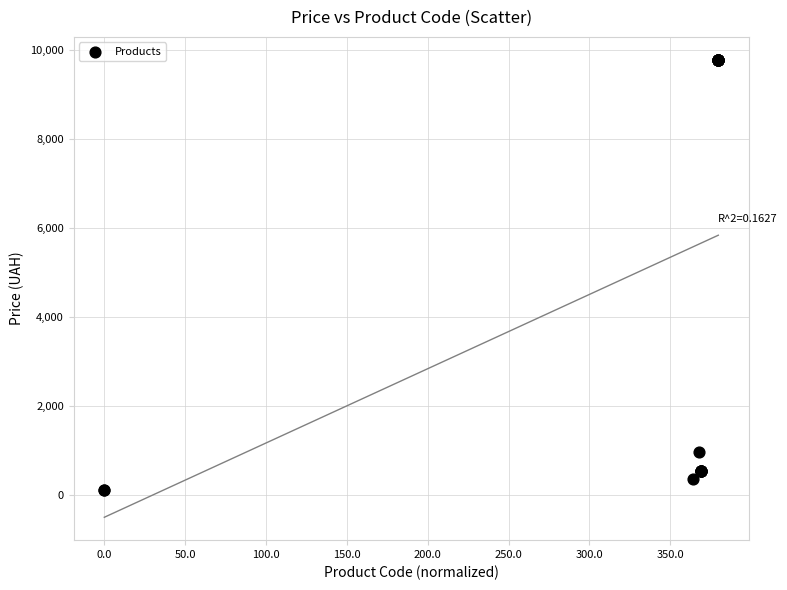

What Y value in the scatter plot is closest to 4943?

958.4